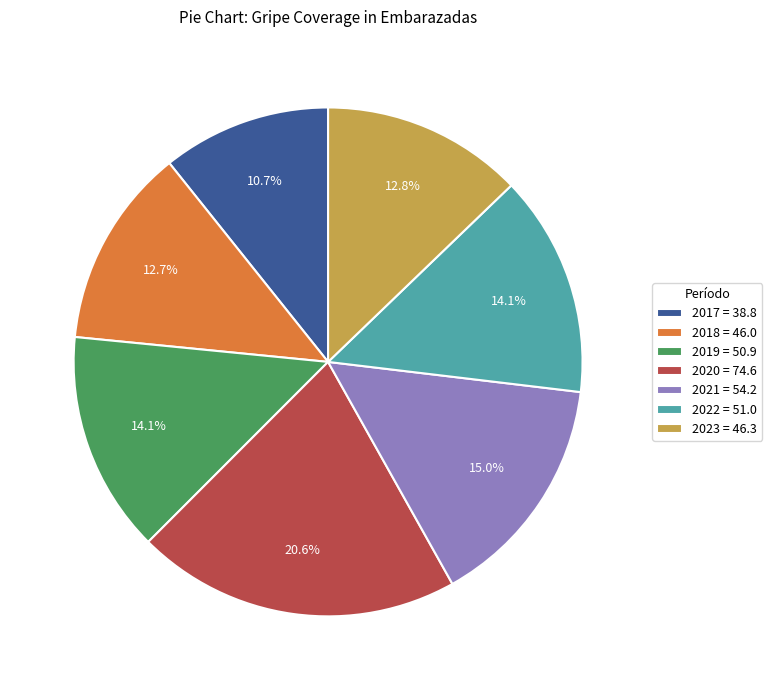

To the nearest percent, what portion does 2023 represent?

13%